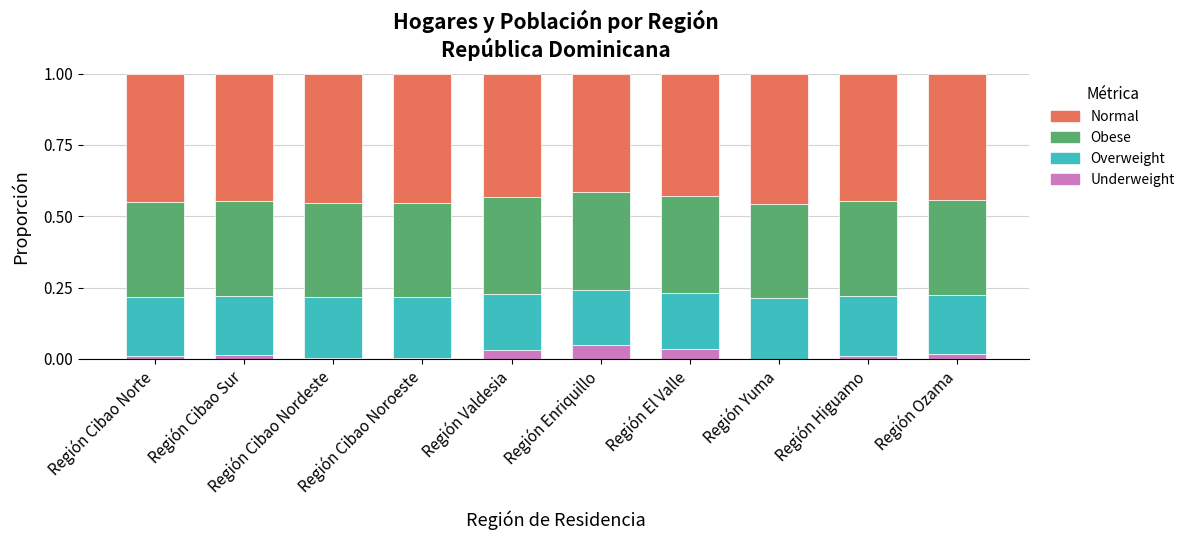

List the series in order of their peak value, lowest first.

Underweight, Overweight, Obese, Normal